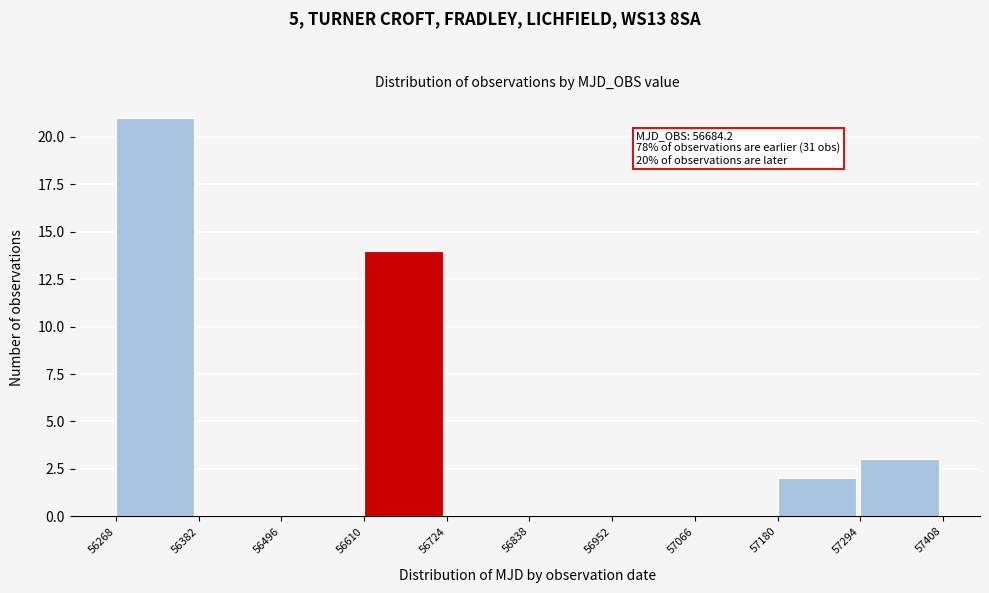

Which range on the x-axis has the tallest bar?

56268 to 56382